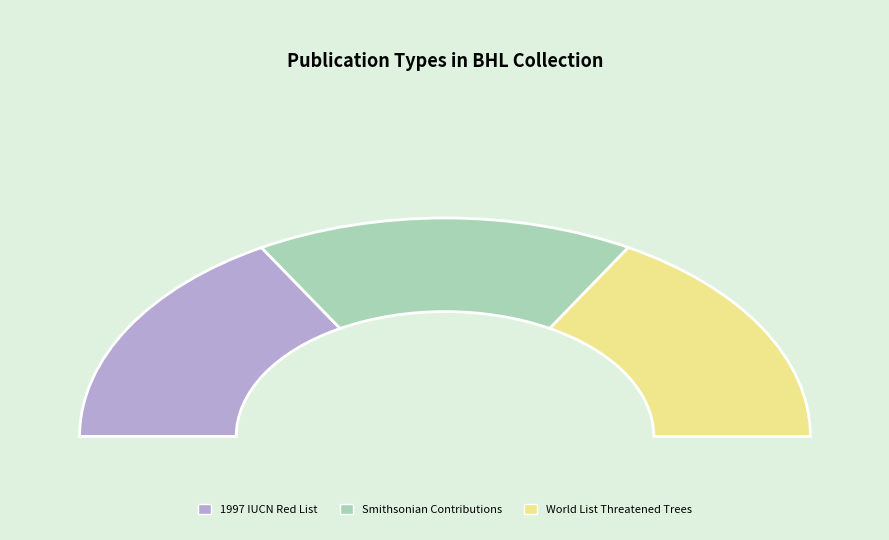

What is the change in value from Smithsonian contributions to botany to The World List of Threatened Trees?

-13